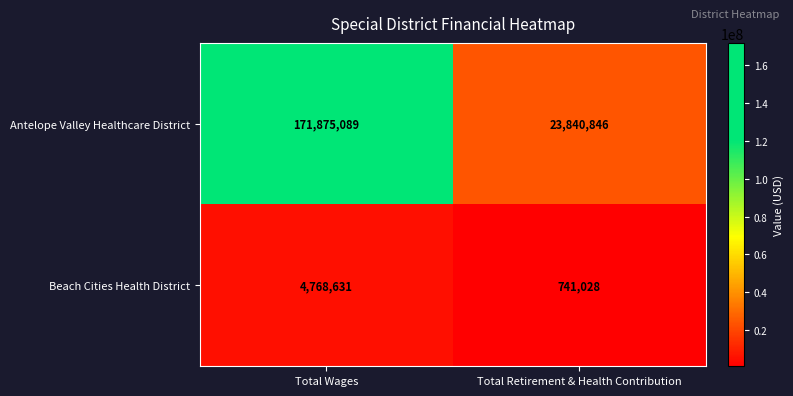

Between Total Wages and Total Retirement & Health Contribution, which series saw the biggest shift?

Antelope Valley Healthcare District